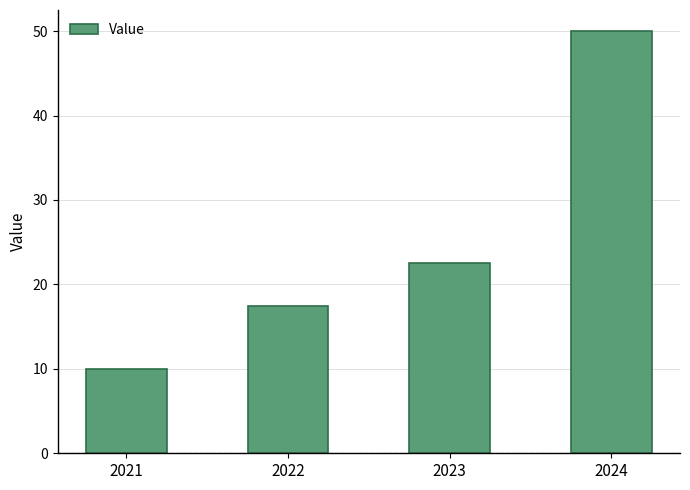

Reading left to right, extract all data points from this chart.

10.0	17.5	22.5	50.0